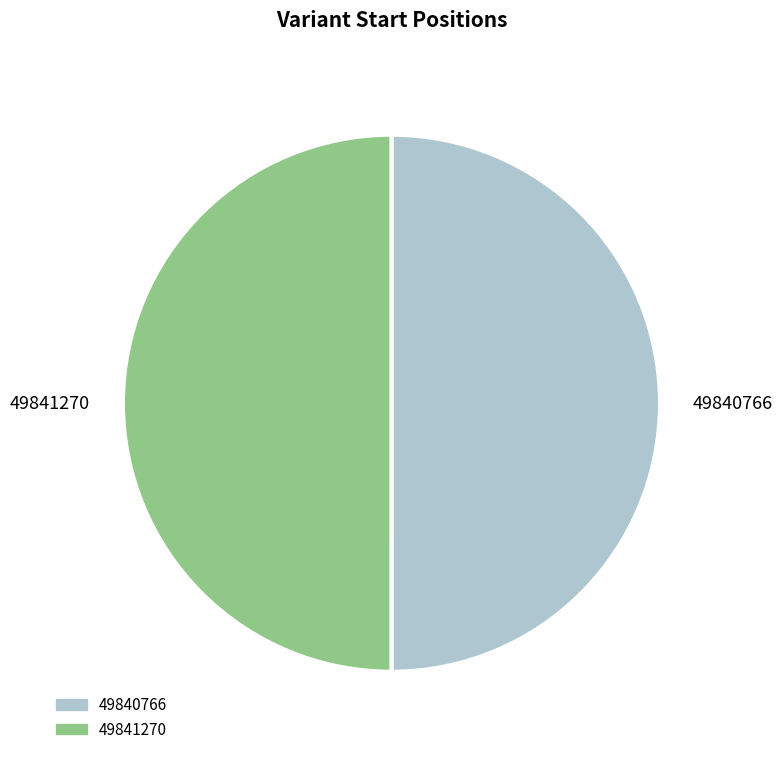

Is the sum of 49841270 and 49840766 greater than half?

Yes